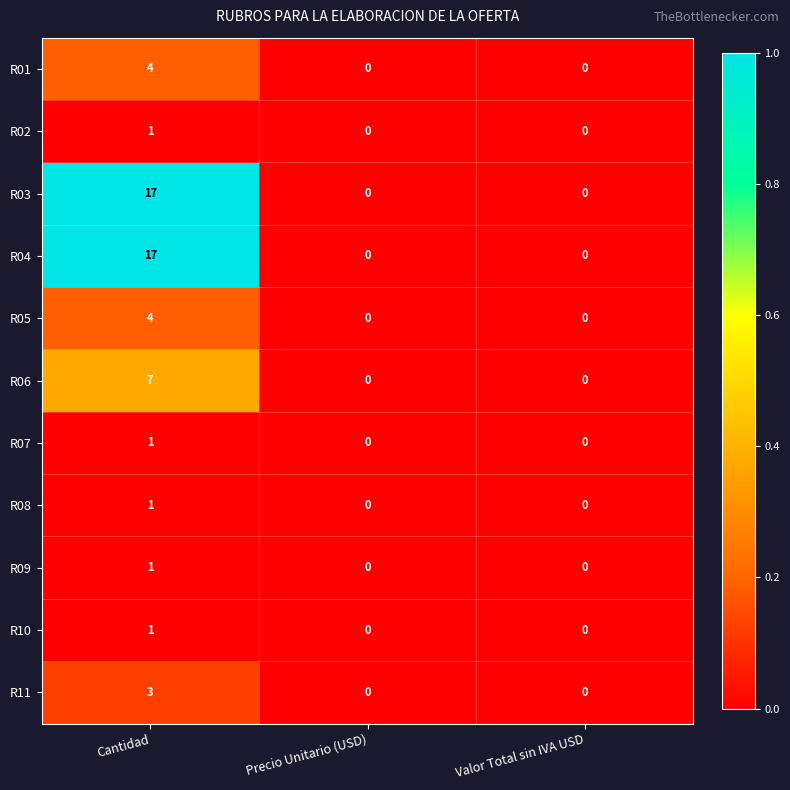

Which label corresponds to the largest value in the chart?

Cantidad